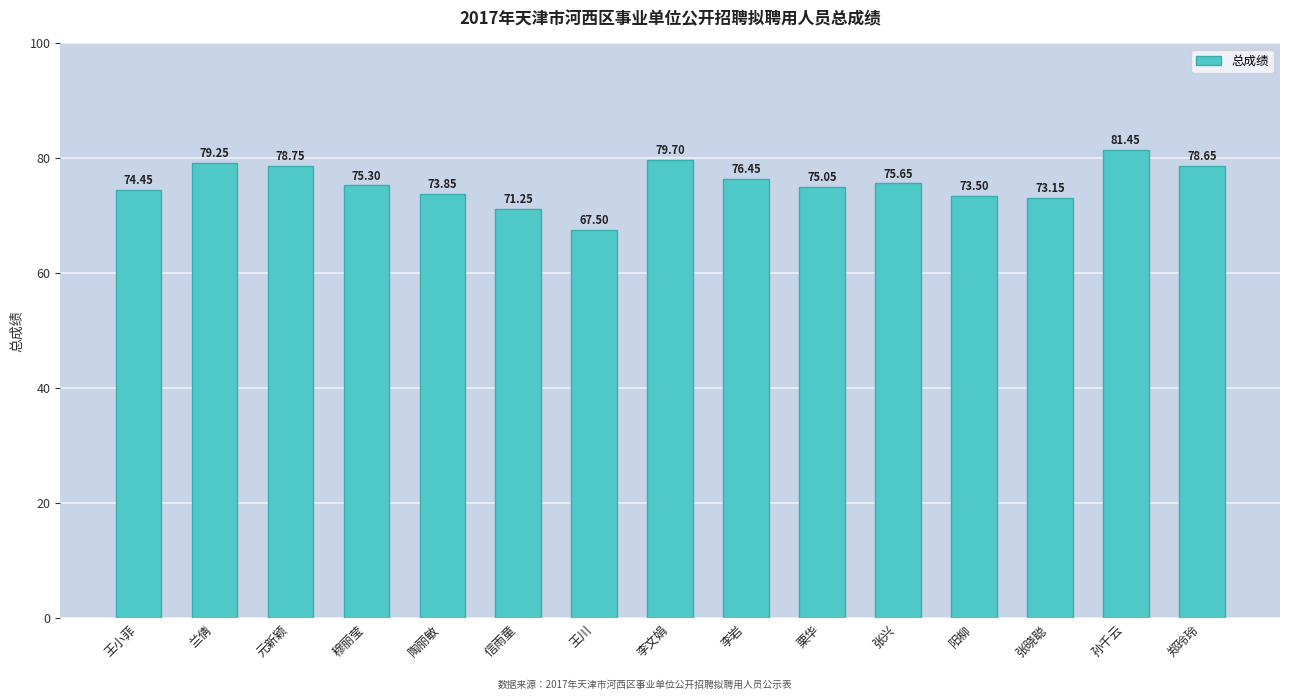

What position from the left is 栗华?

10